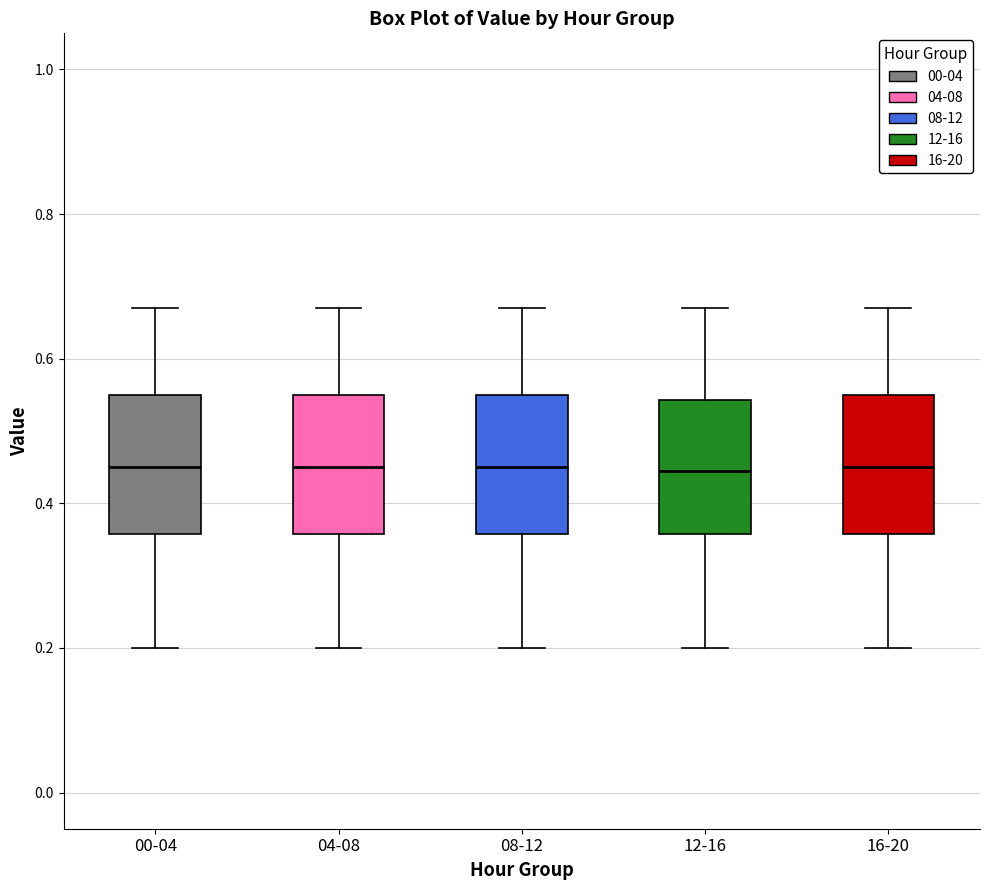

Where is the upper edge of the box for 04-08 on the y-axis? The values are not printed on the chart, so give them approximately, as read against the axis.

0.56